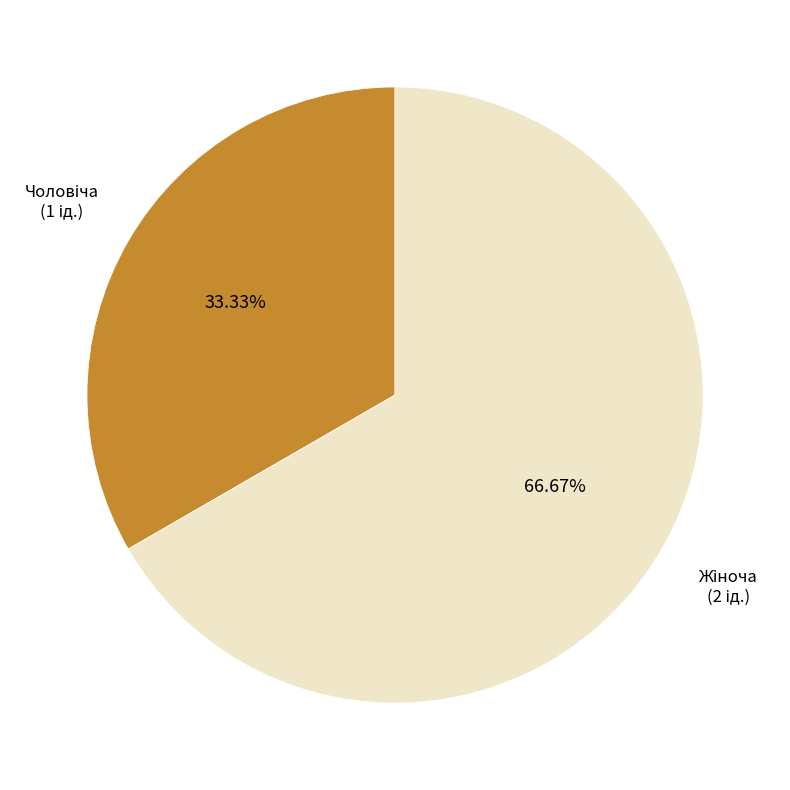

To the nearest percent, what is the difference between the largest and smallest slice percentages?

33%